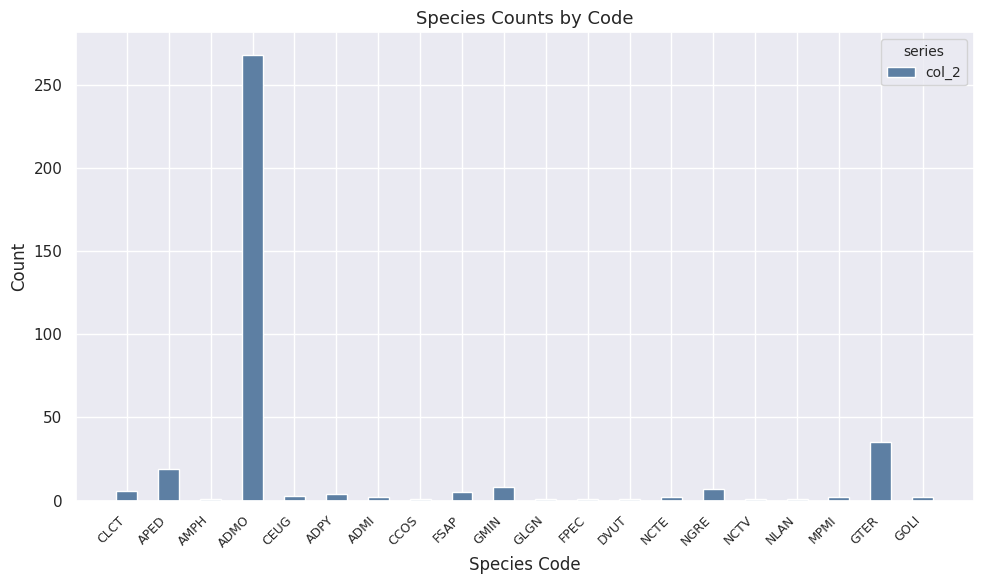

What is the difference between the values at CCOS and APED?

18